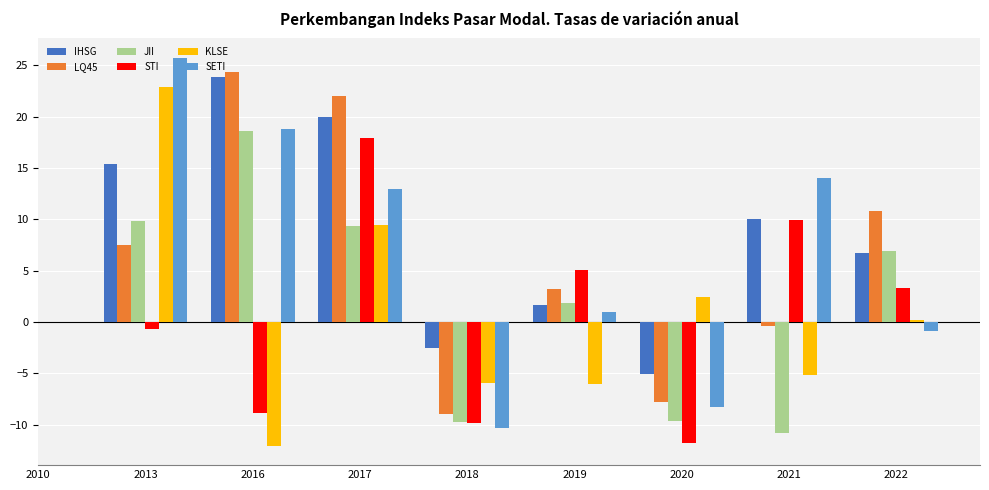

What is the highest value of the SETI series?

25.8